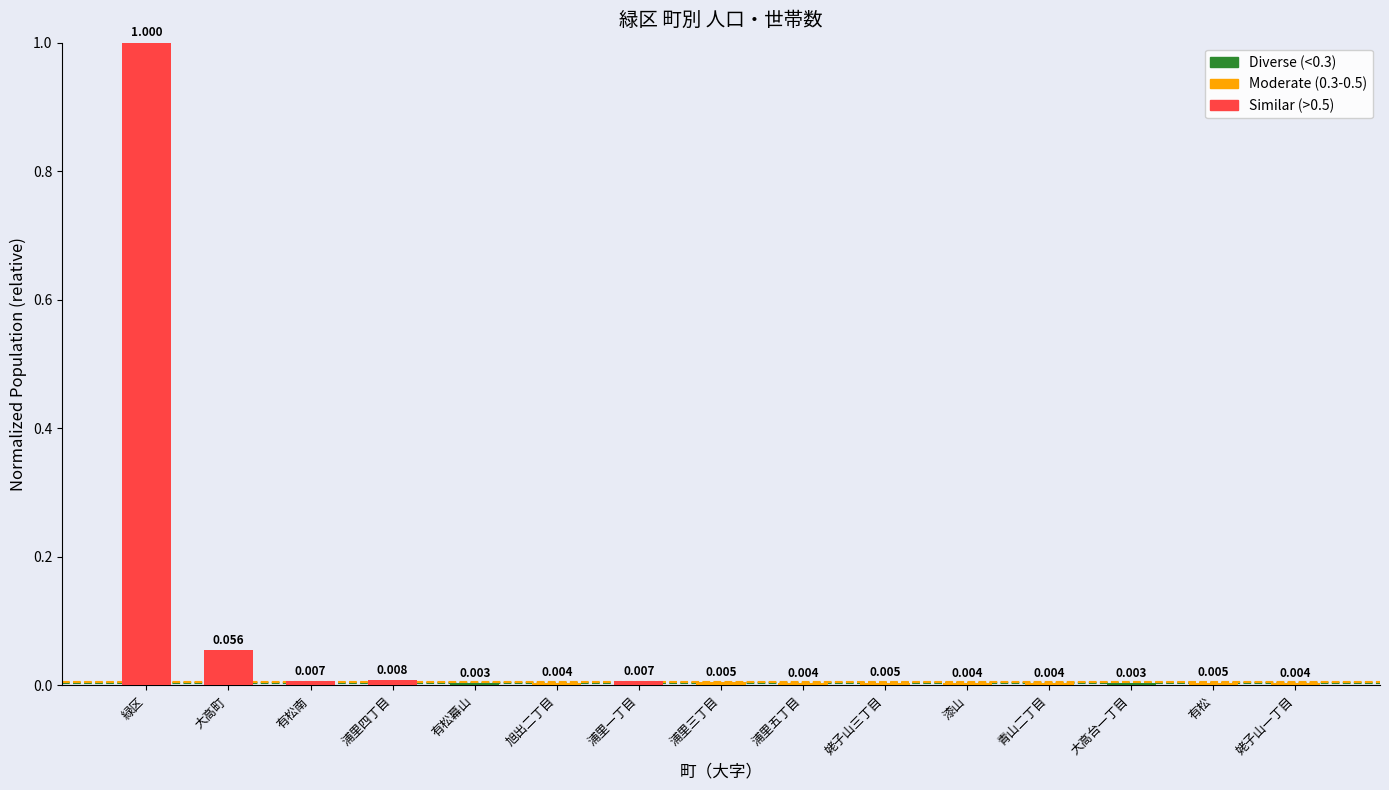

What position from the left is 姥子山一丁目?

15